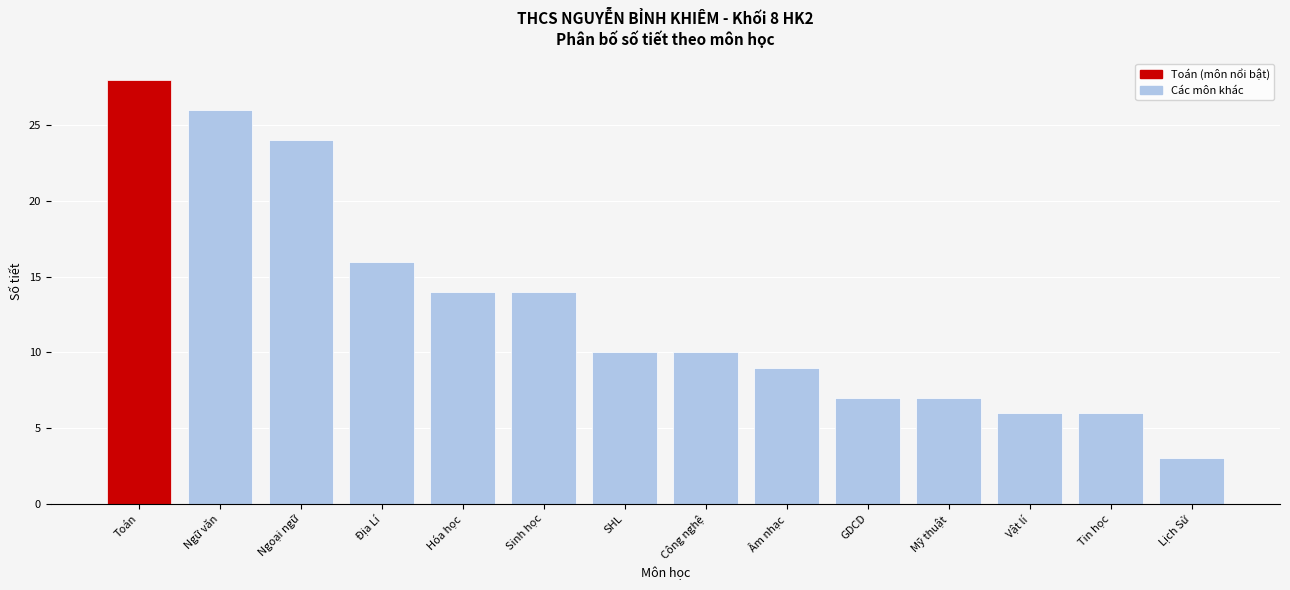

Reading right to left, transcribe all the data shown in this chart.

Lịch Sử=3	Tin học=6	Vật lí=6	Mỹ thuật=7	GDCD=7	Âm nhạc=9	Công nghệ=10	SHL=10	Sinh học=14	Hóa học=14	Địa Lí=16	Ngoại ngữ=24	Ngữ văn=26	Toán=28